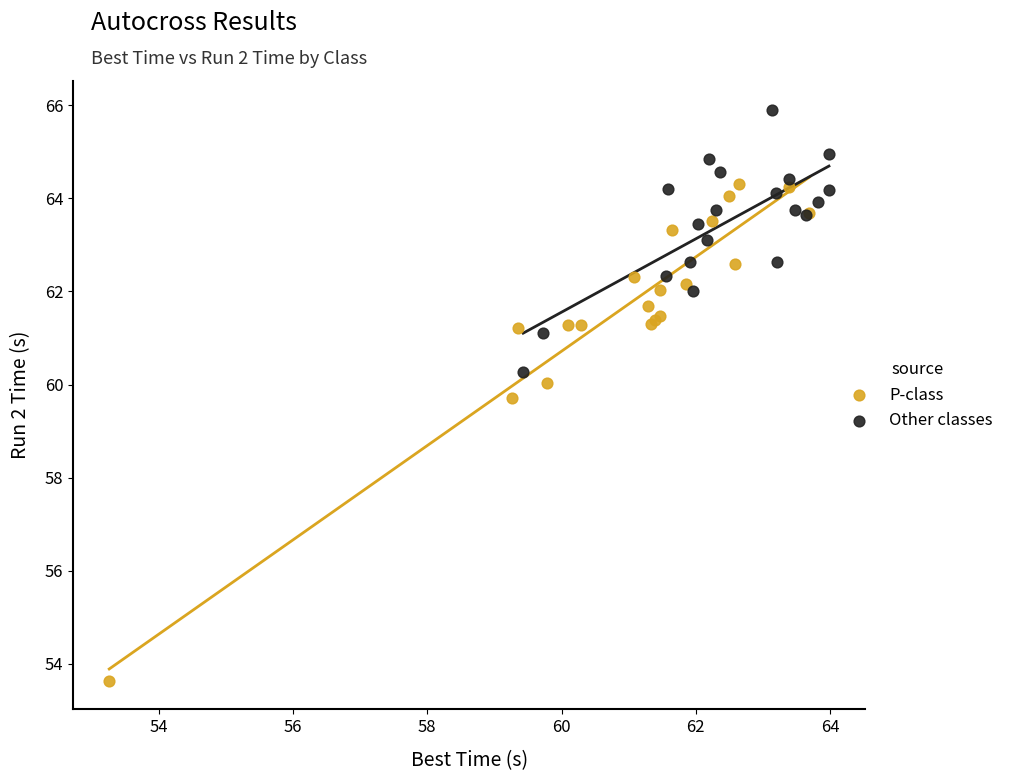

What are all the series names shown in the legend?

P-class, Other classes